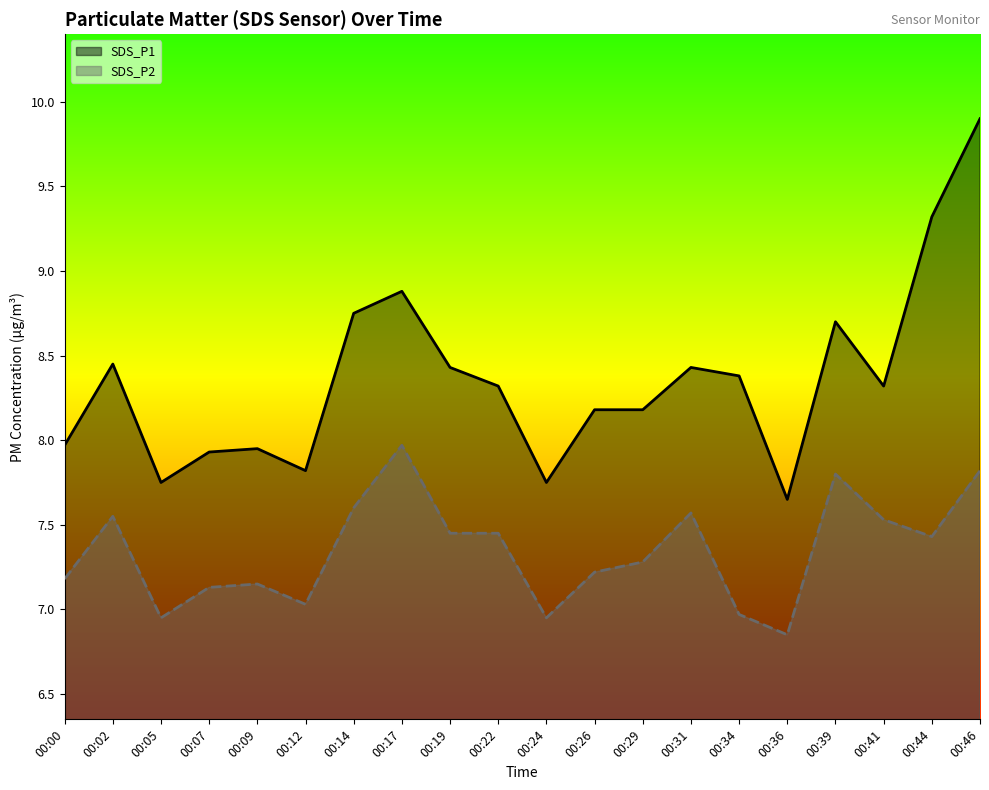

What is the value of the SDS_P1 point at the 3rd from the left?

7.8